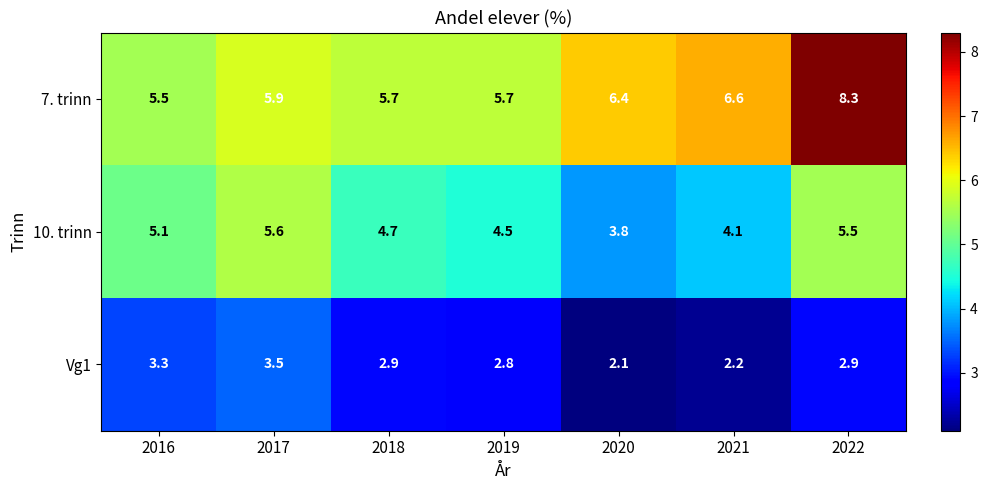

What is the smallest value displayed?

2.1